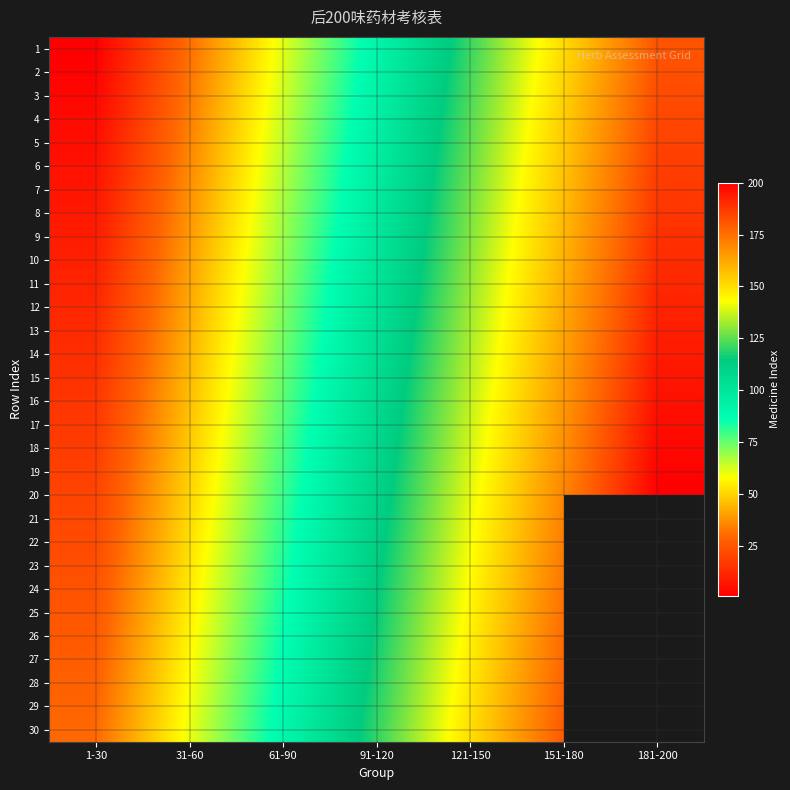

What is the spread (max minus min) of values at 31-60?

29.0